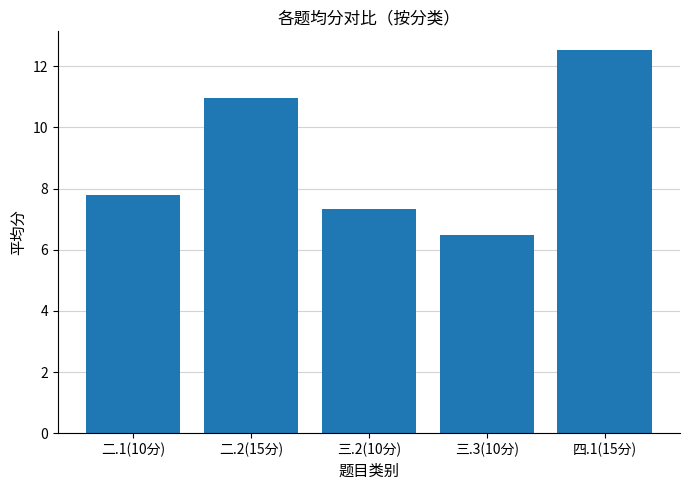

How many bars are there in each group?

5